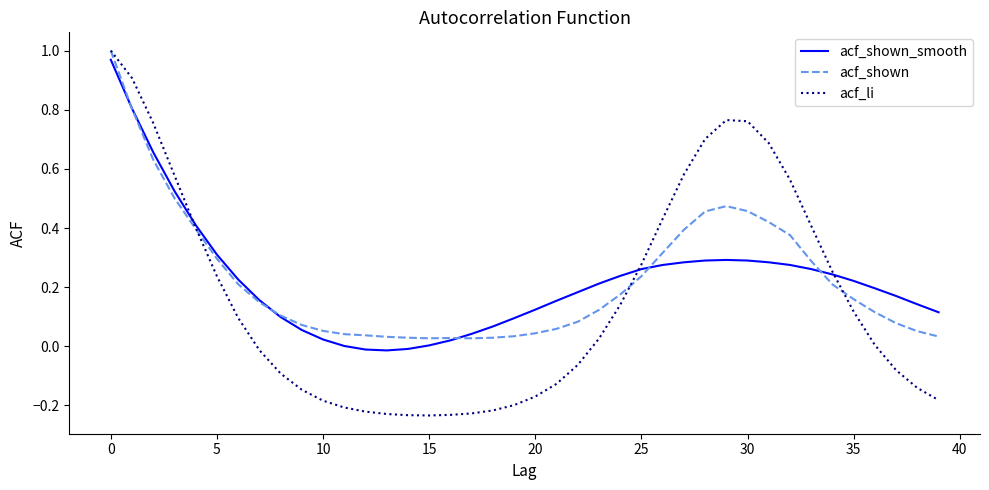

Which series has the widest spread of values?

acf_li